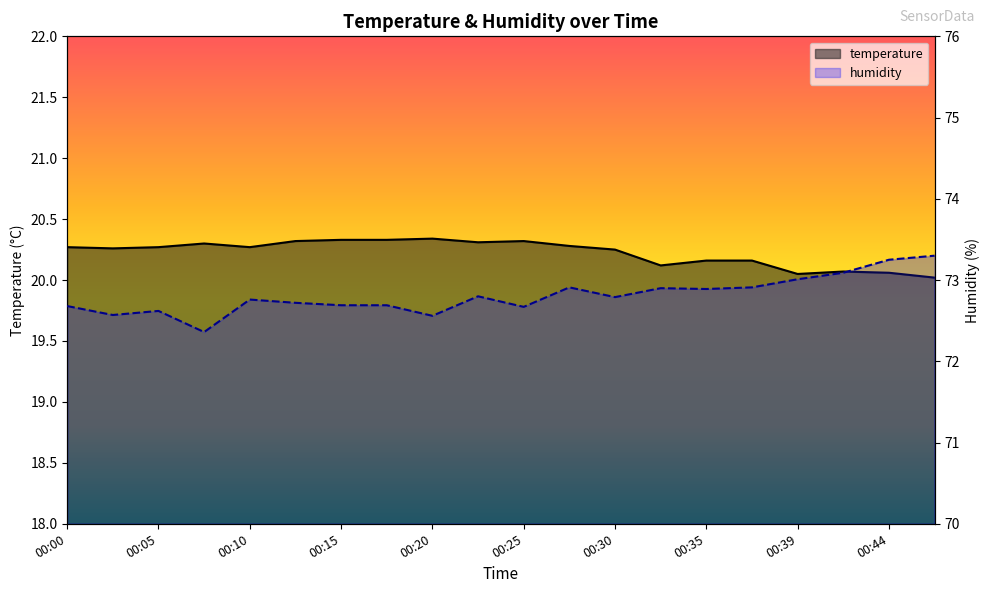

Does the chart have visible grid lines?

No